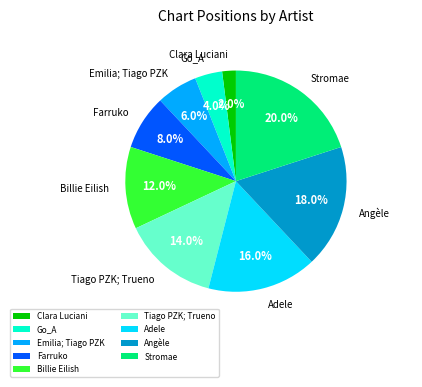

Is the sum of Angèle and Farruko greater than half?

No